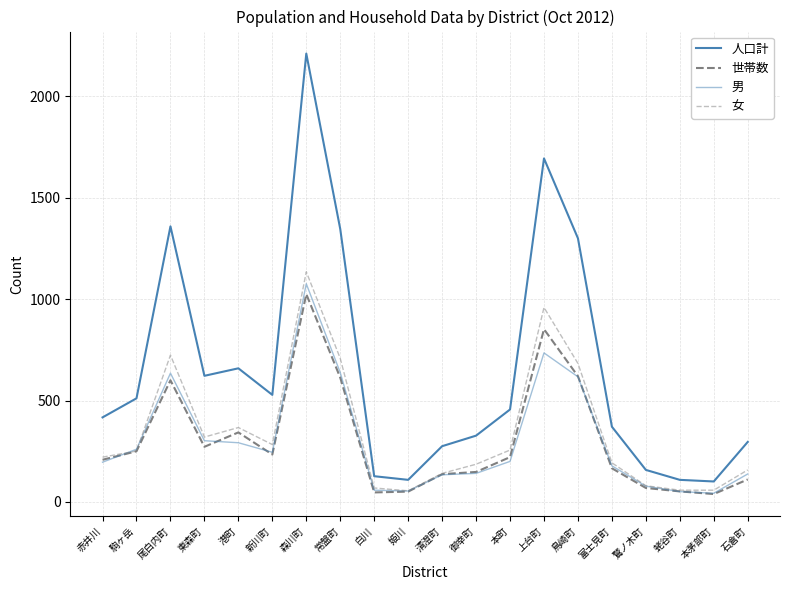

How many series are shown in this chart?

4